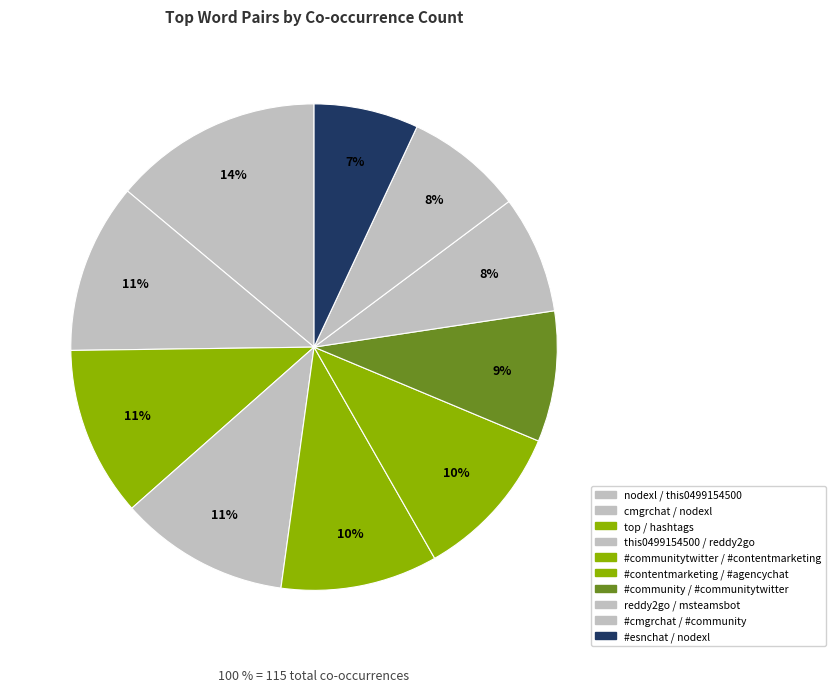

To the nearest percent, what is the combined percentage of #communitytwitter / #contentmarketing and reddy2go / msteamsbot?

18%